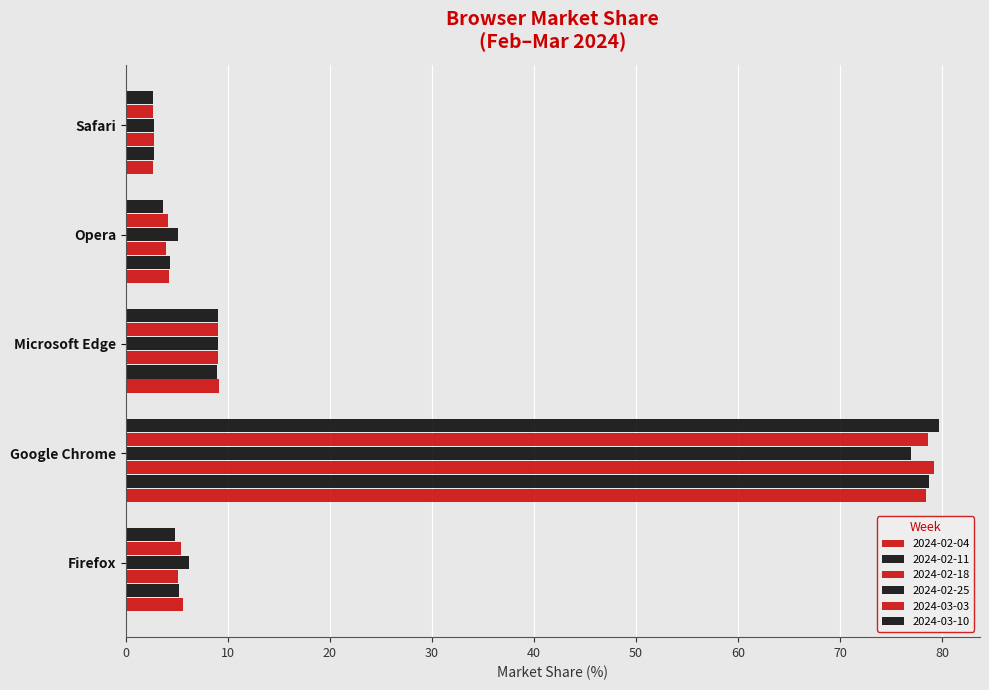

How many data points in 2024-02-11 are above 5?

3